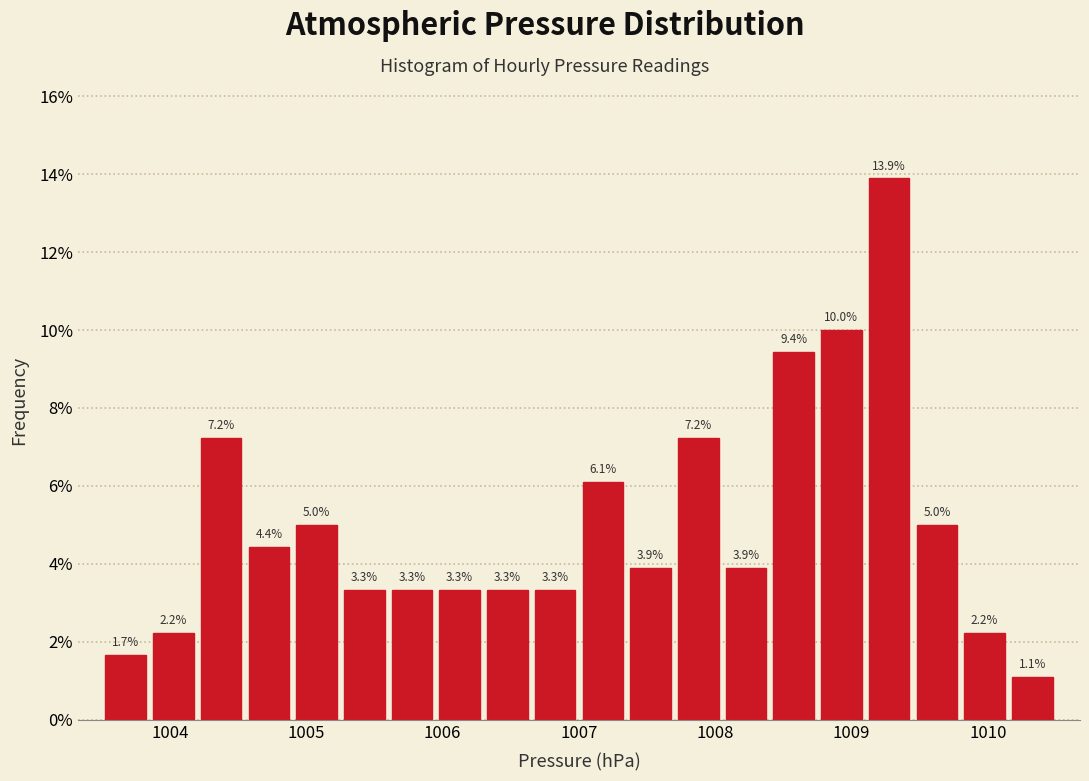

Read against the x-axis, roughly where is the centre of the tallest bar?

1009.3